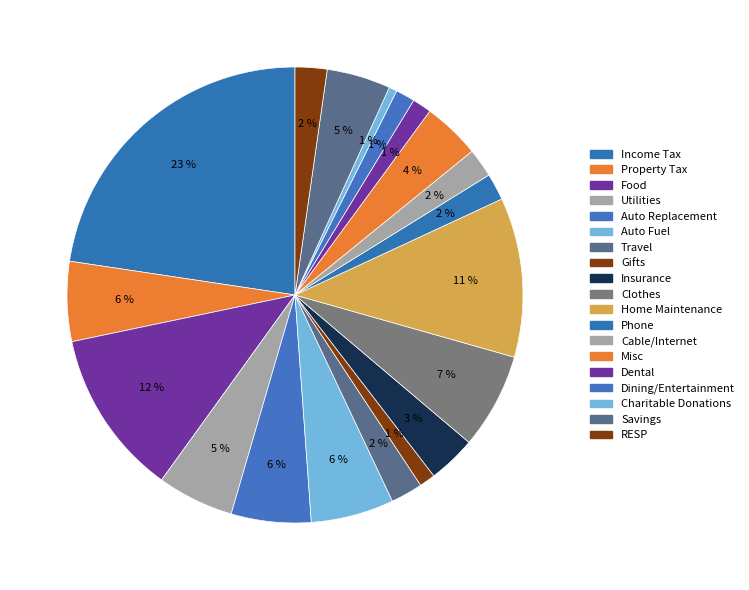

To the nearest percent, what is the difference between the largest and smallest slice percentages?

22%